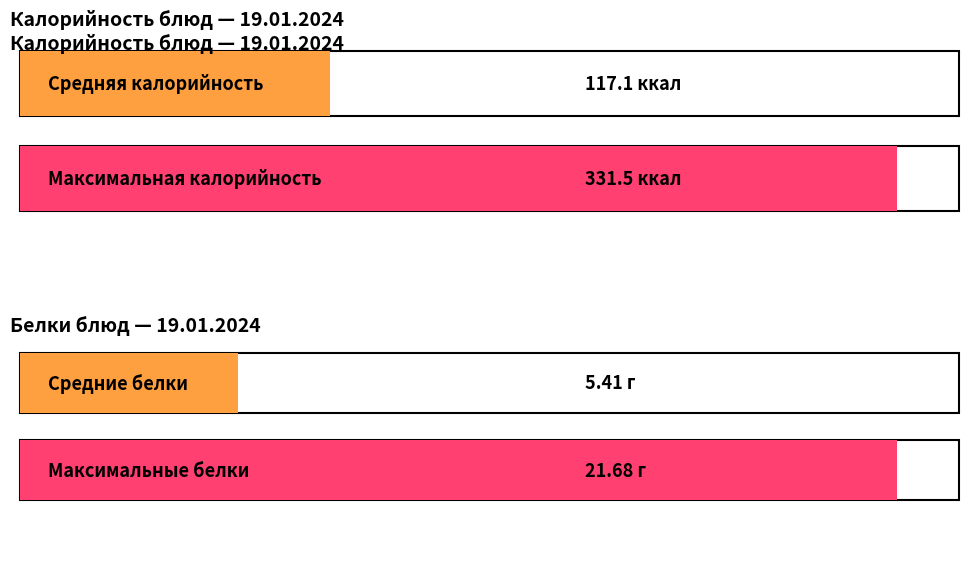

List the series in order of their peak value, highest first.

Калорийность, Белки